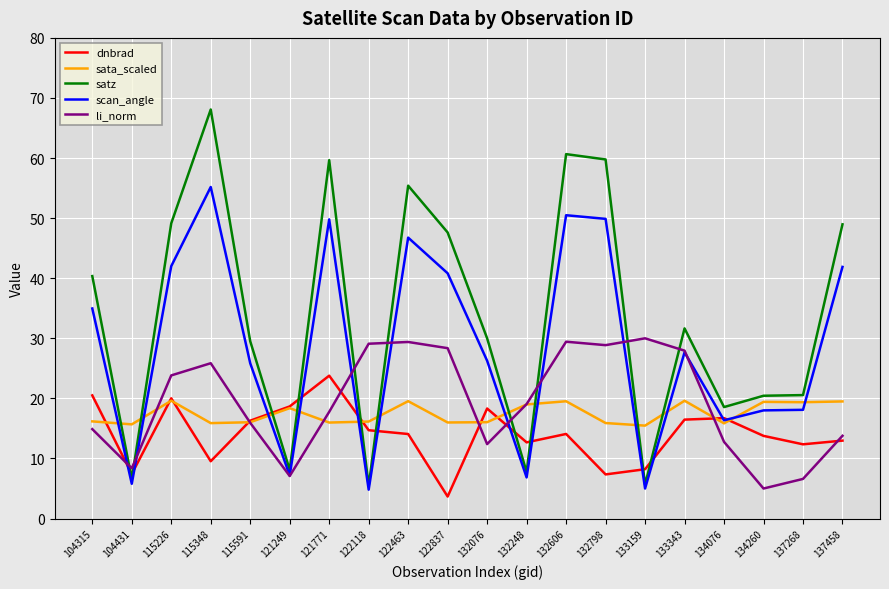

Is the value of scan_angle at 115348 greater than the value of sata_scaled at 134260?

Yes